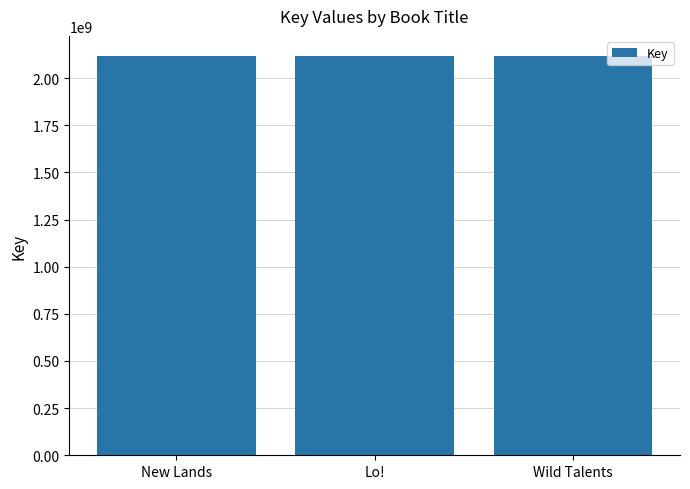

What is the label of the 3rd bar from the right?

New Lands